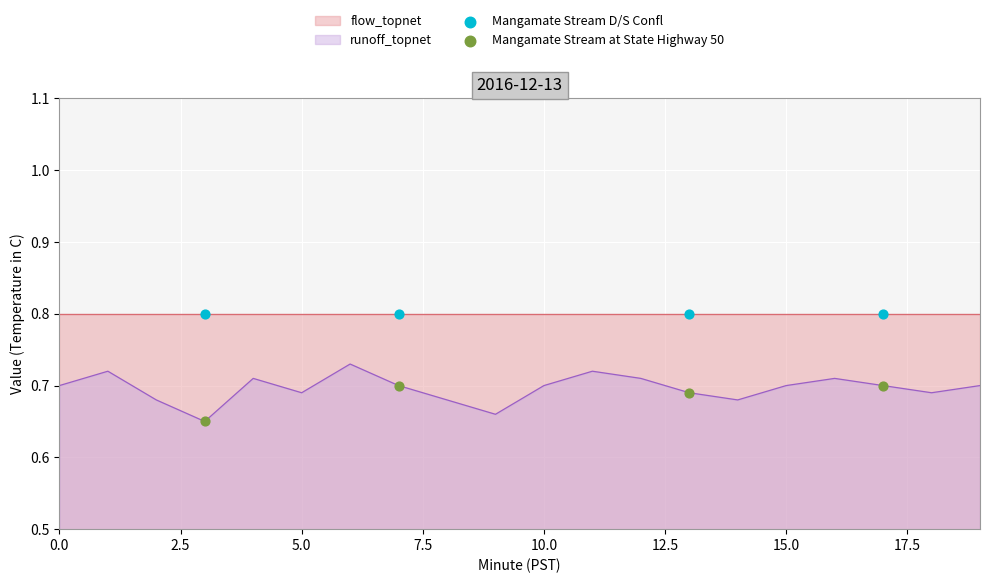

Is it true that runoff_topnet equals 0.7 at 10.0?

True